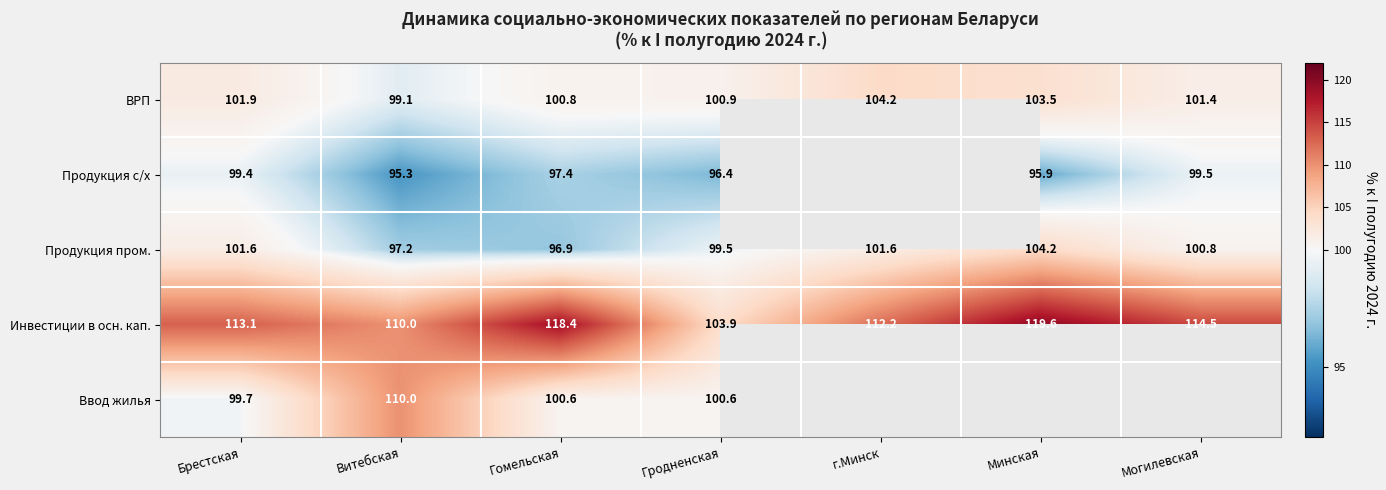

What is the difference between the Инвестиции в осн. кап. values at г.Минск and Гродненская?

8.3